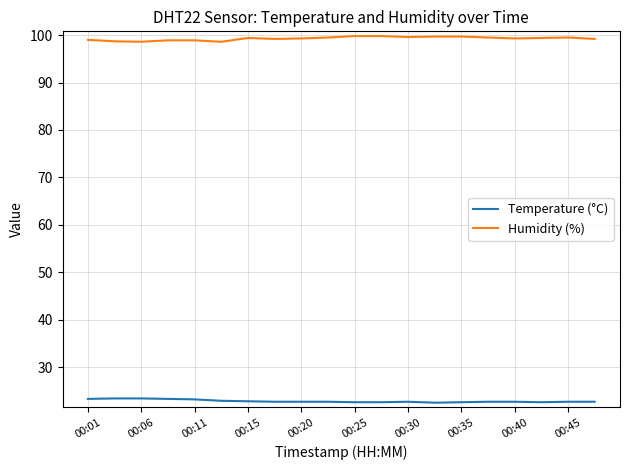

Which series has the largest total across all categories?

Humidity (%)